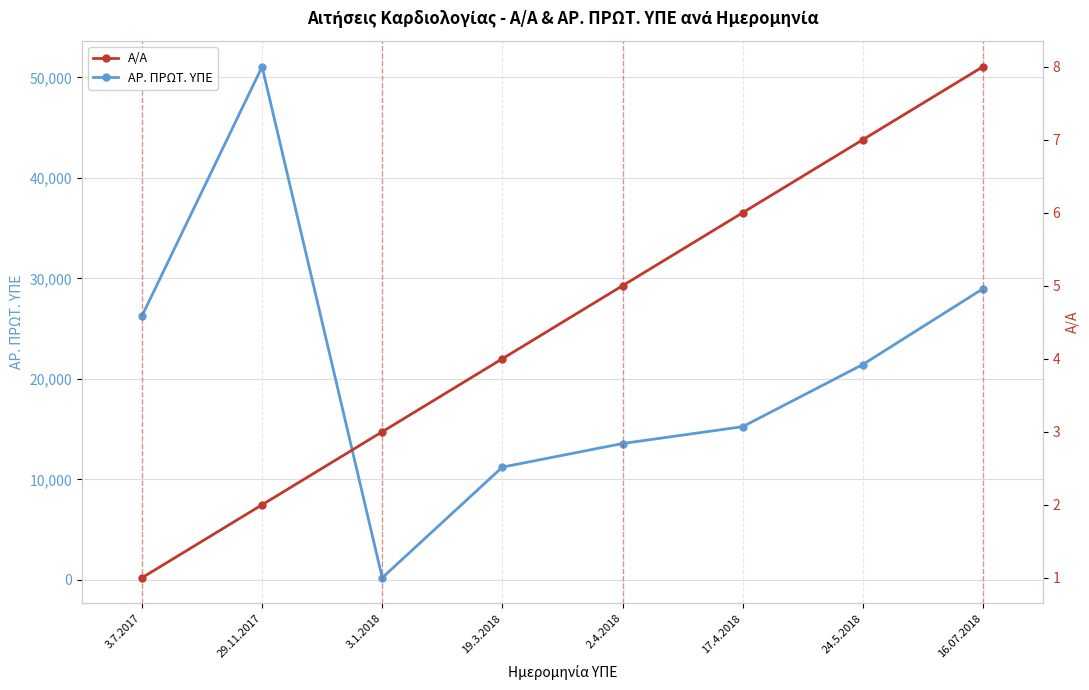

What is the sum of the Α/Α values at 2.4.2018 and 17.4.2018?

11